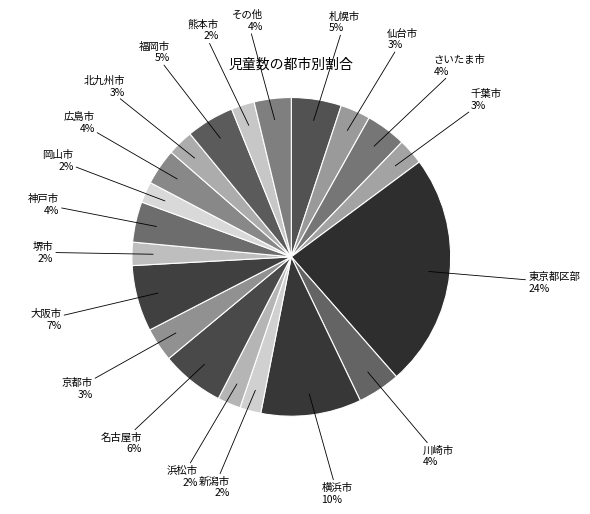

Count the number of slices in the pie.

20